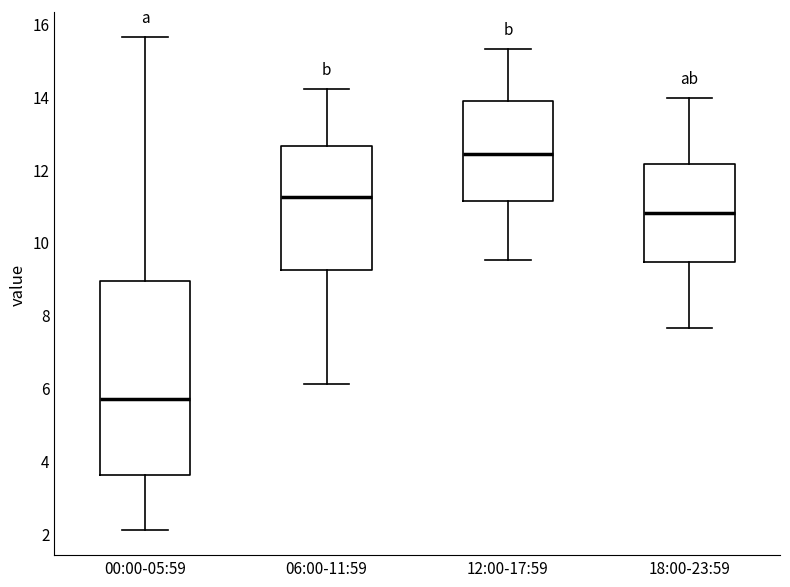

Reading left to right, read every box against the y-axis: the position of its median line, the range the box covers, and the ends of its whiskers. The values are not printed on the chart, so give them approximately, as read against the axis.

00:00-05:59: median 5.6, box 3.6 to 9.0, whiskers 2.0 to 15.6
06:00-11:59: median 11.2, box 9.2 to 12.6, whiskers 6.2 to 14.2
12:00-17:59: median 12.4, box 11.2 to 13.8, whiskers 9.6 to 15.4
18:00-23:59: median 10.8, box 9.4 to 12.2, whiskers 7.6 to 14.0